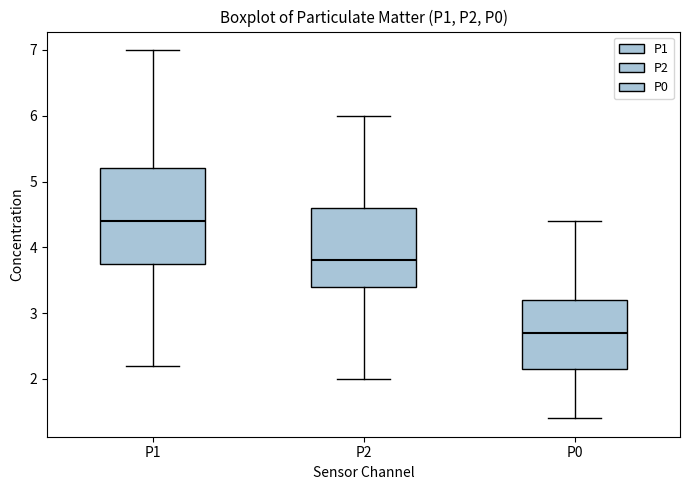

Reading left to right, read every box against the y-axis: the position of its median line, the range the box covers, and the ends of its whiskers. The values are not printed on the chart, so give them approximately, as read against the axis.

P1: median 4.4, box 3.8 to 5.2, whiskers 2.2 to 7.0
P2: median 3.8, box 3.4 to 4.6, whiskers 2.0 to 6.0
P0: median 2.7, box 2.2 to 3.2, whiskers 1.4 to 4.4